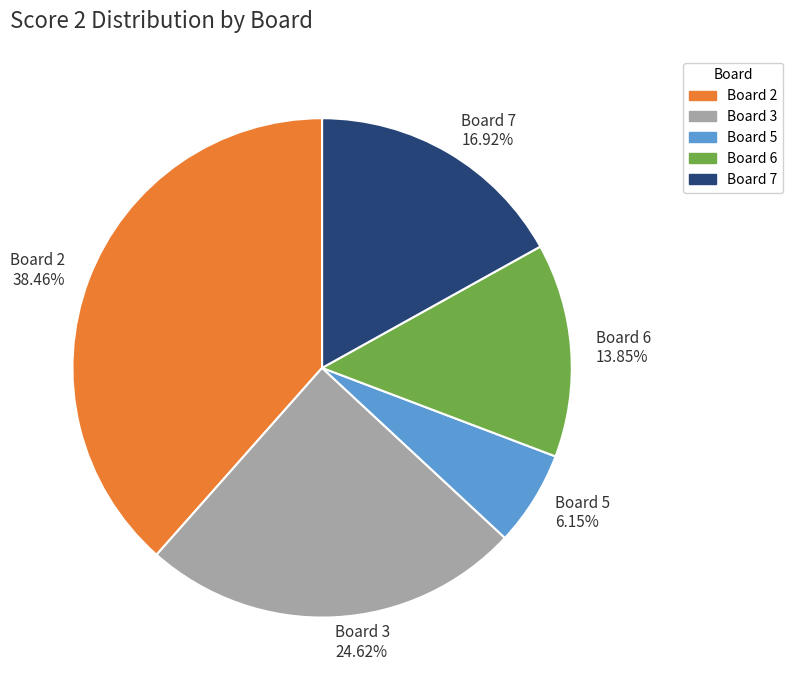

Which has a higher value, Board 7 or Board 5?

Board 7